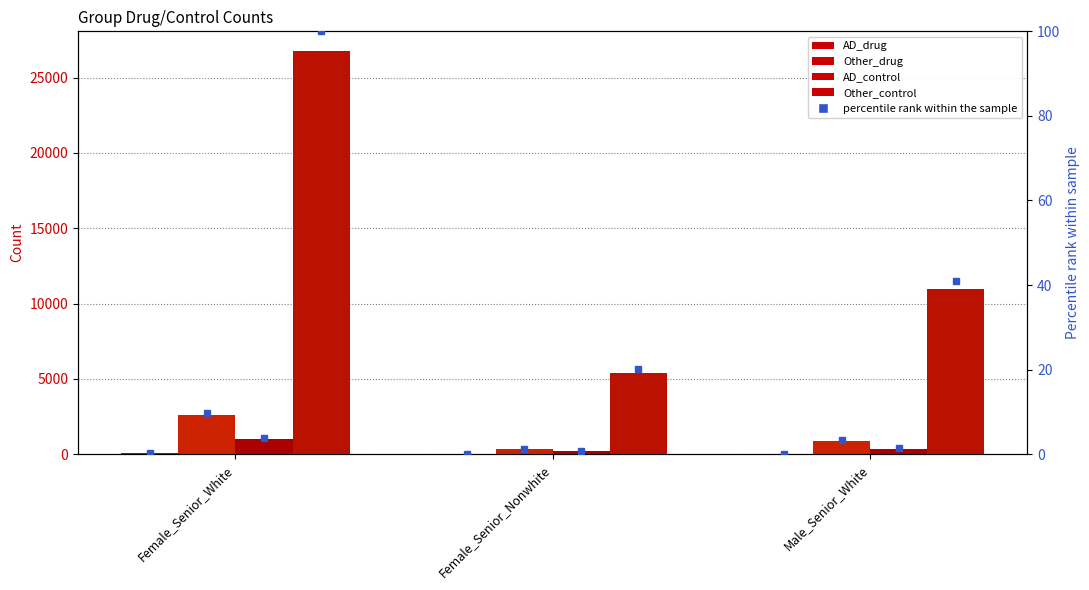

At which label is Other_drug closest to 1470?

Male_Senior_White